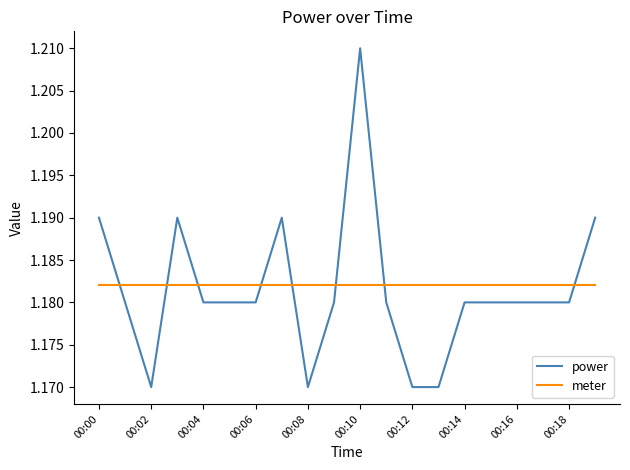

Which series has the largest range (max minus min)?

power